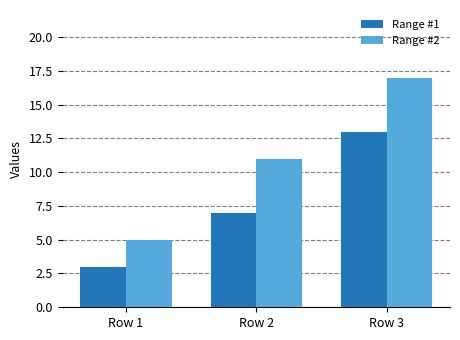

How many Range #2 values are between 5 and 17?

3